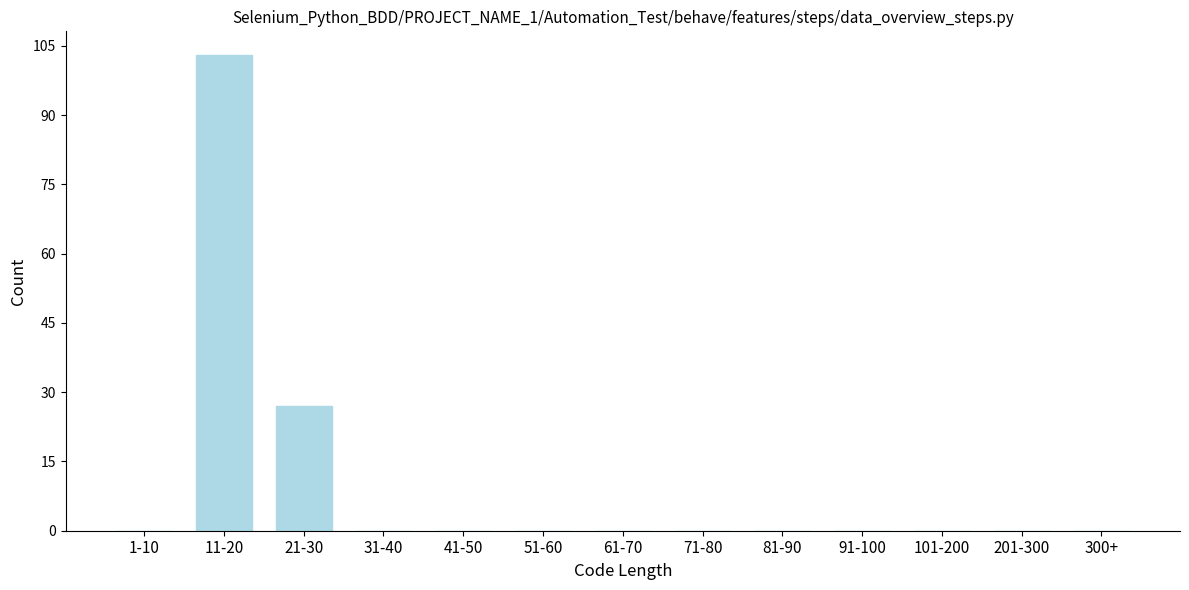

Reading left to right, list all the values displayed in this chart.

1-10=0	11-20=103	21-30=27	31-40=0	41-50=0	51-60=0	61-70=0	71-80=0	81-90=0	91-100=0	101-200=0	201-300=0	300+=0